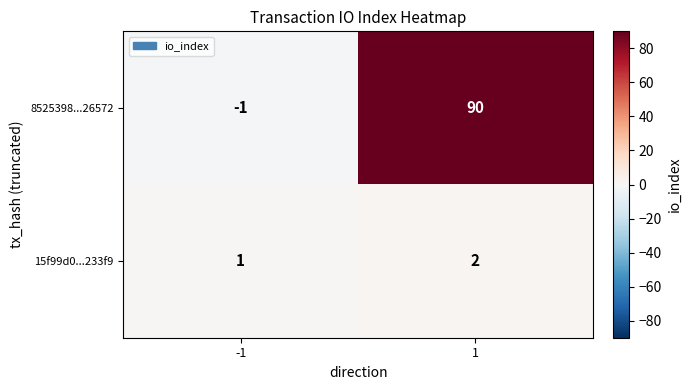

What is the sum of the 8525398...26572 values at 1 and -1?

89